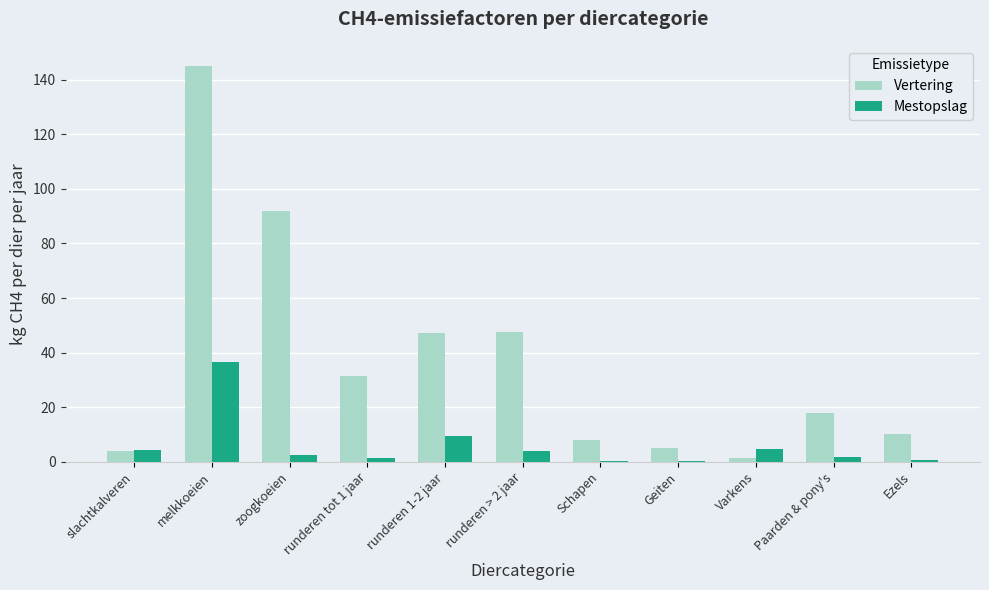

Which series changed the most between melkkoeien and Ezels?

Vertering